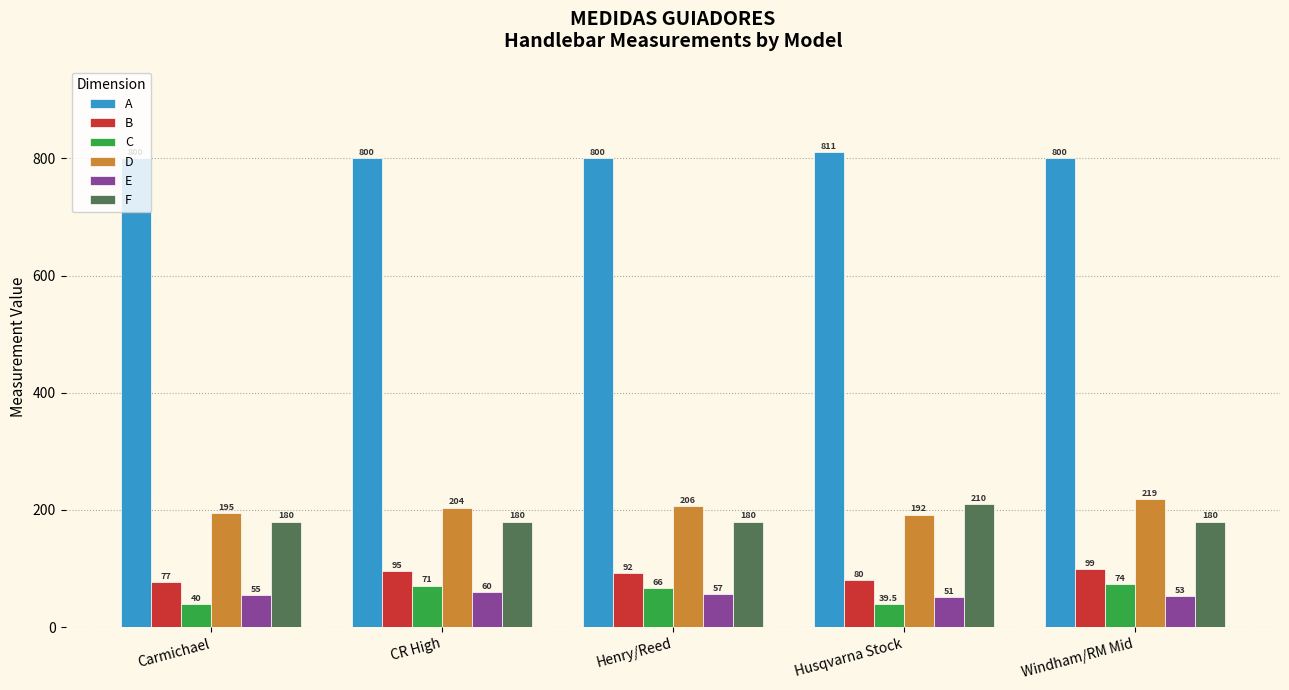

Which series changed the most between CR High and Husqvarna Stock?

C